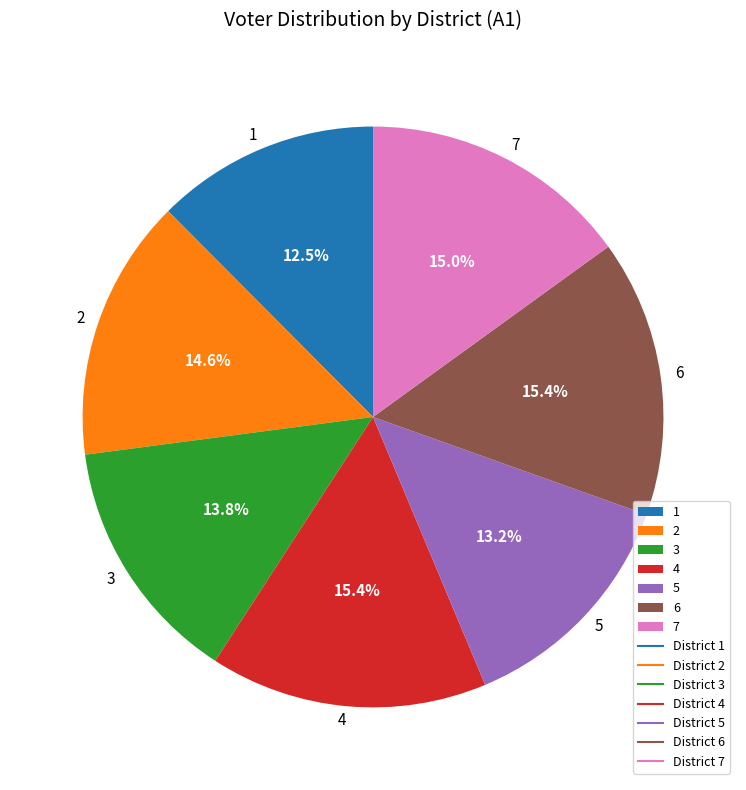

Approximately how many times larger is the value at 6 compared to 1?

1.2